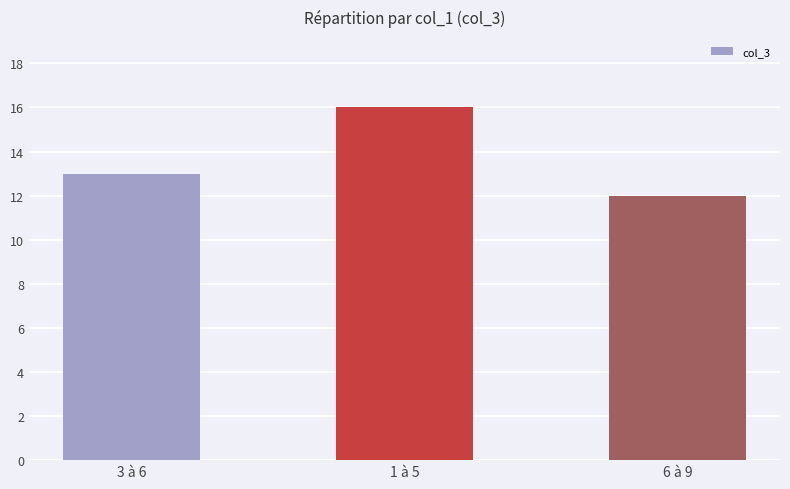

What is the ratio of the value at 3 à 6 to the value at 1 à 5?

0.8